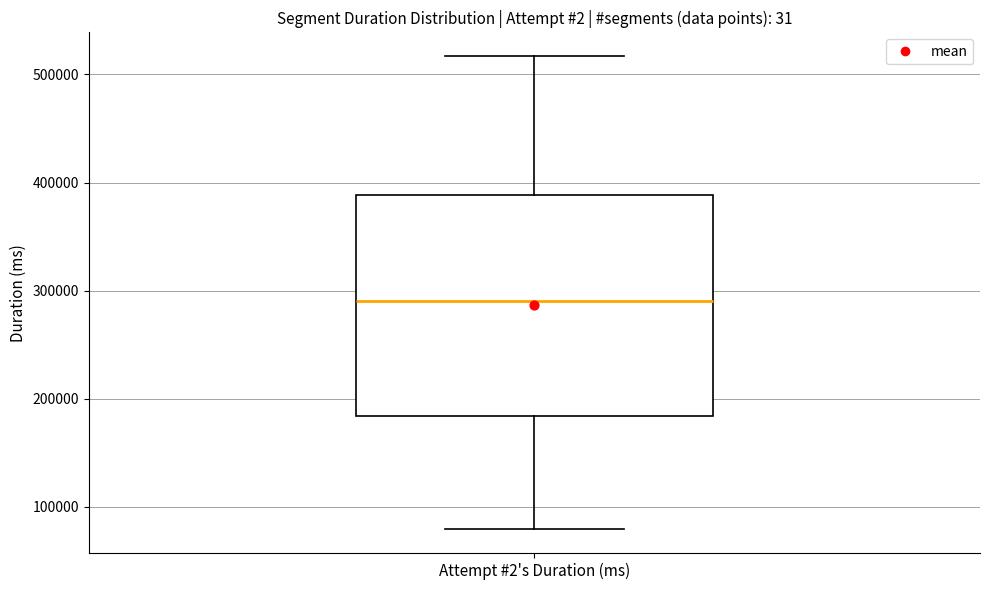

Transcribe this box plot: give where the median line is, the range the box spans, and where the two whiskers end, as read against the y-axis. The values are not printed on the chart, so give them approximately, as read against the axis.

median 290000, box 180000 to 390000, whiskers 80000 to 520000